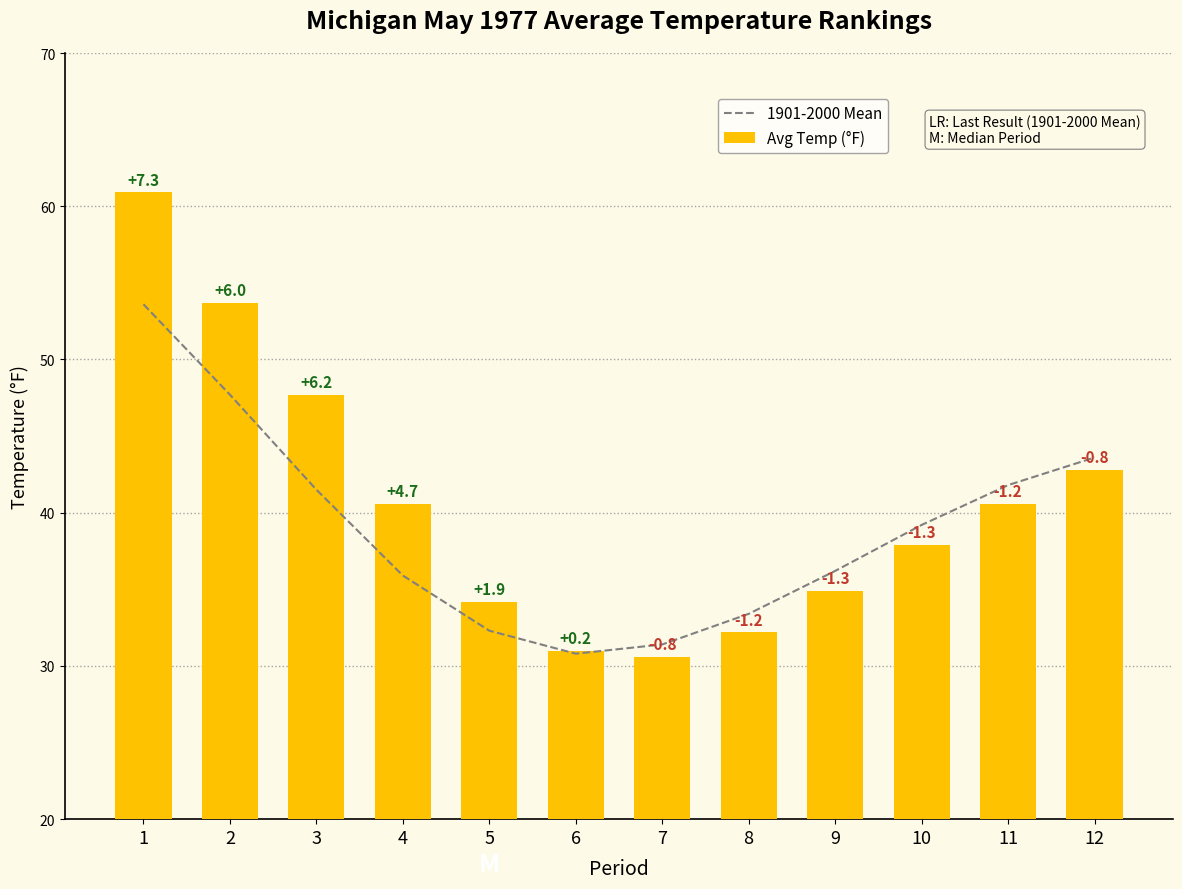

What value does the 1901-2000 Mean series have at 5?

32.3